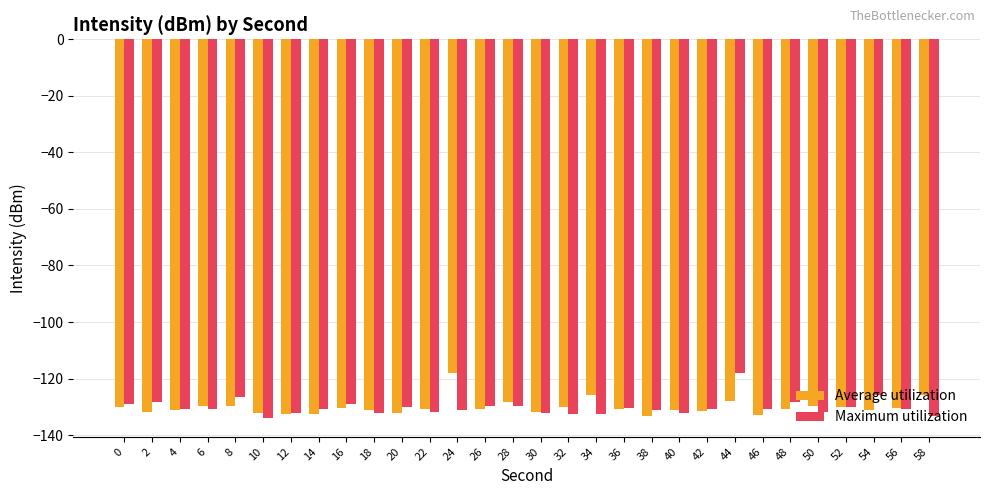

What is the average value of the Maximum utilization series?

-130.2